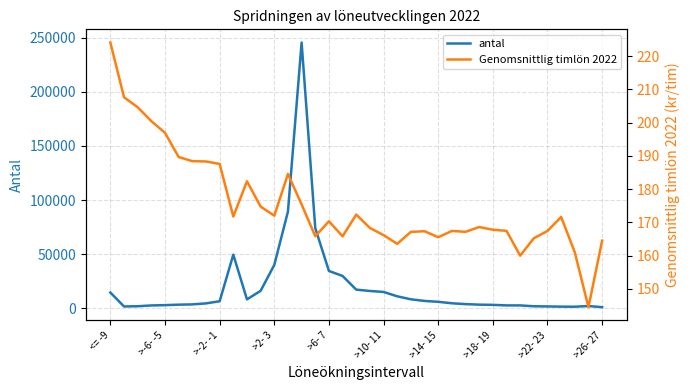

Which series has the widest spread of values?

antal